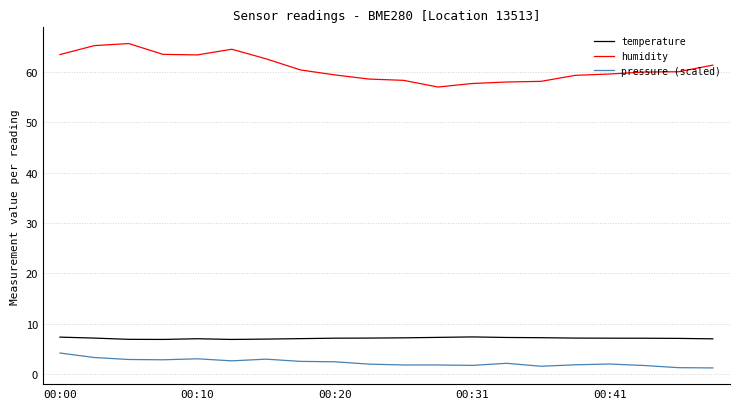

What is the difference between the maximum and minimum values in the pressure (scaled) series?

3.0